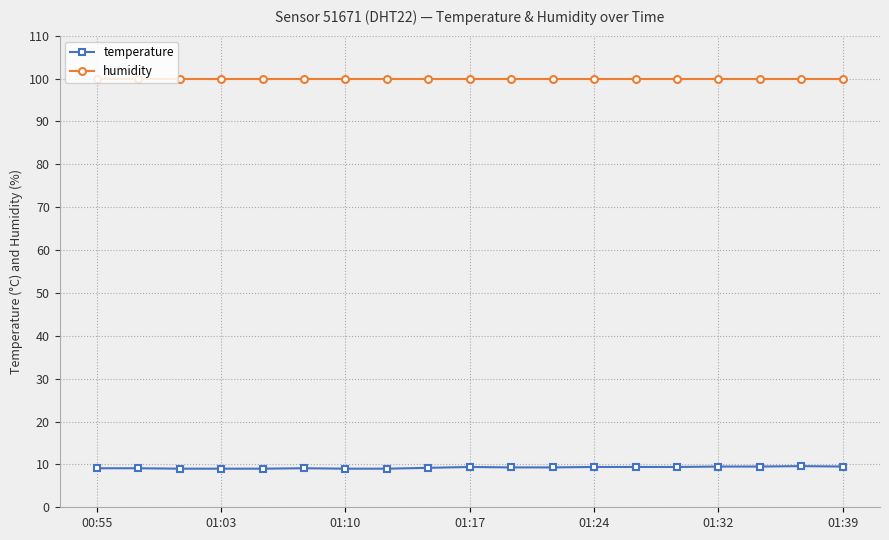

How many categories are shown in the chart?

19